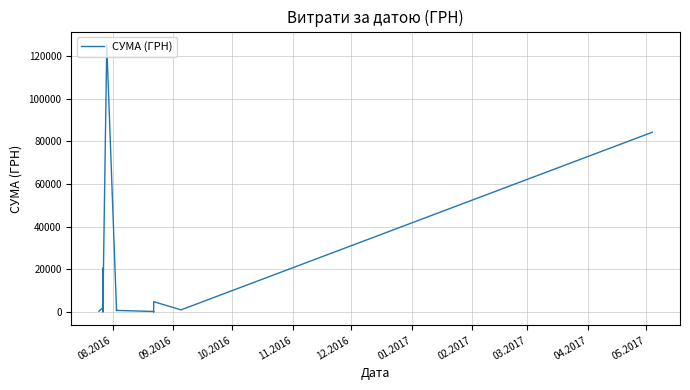

What is the value of the 40th point from the left?

84232.1